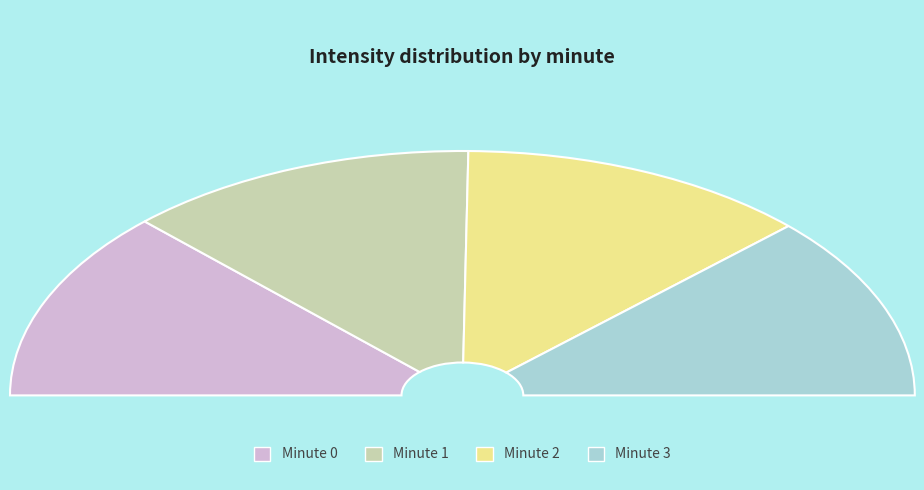

How many segments does this pie chart have?

4